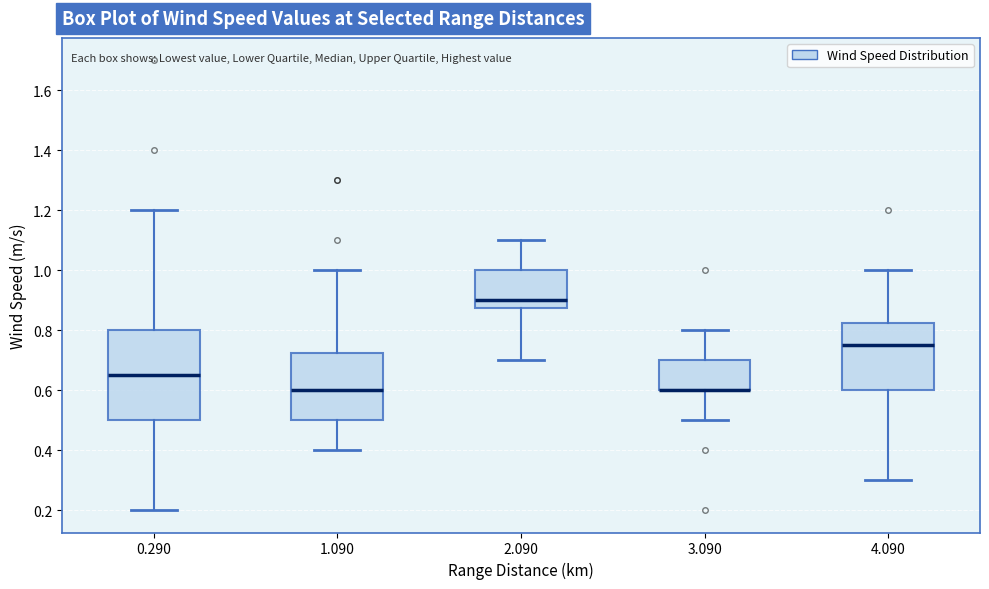

Reading left to right, transcribe this box plot: for each box, give where its median line is, the range the box spans, and where its two whiskers end, as read against the y-axis. The values are not printed on the chart, so give them approximately, as read against the axis.

0.290: median 0.66, box 0.50 to 0.80, whiskers 0.20 to 1.20
1.090: median 0.60, box 0.50 to 0.72, whiskers 0.40 to 1.00
2.090: median 0.90, box 0.88 to 1.00, whiskers 0.70 to 1.10
3.090: median 0.60 (drawn on the box's lower edge), box 0.60 to 0.70, whiskers 0.50 to 0.80
4.090: median 0.76, box 0.60 to 0.82, whiskers 0.30 to 1.00